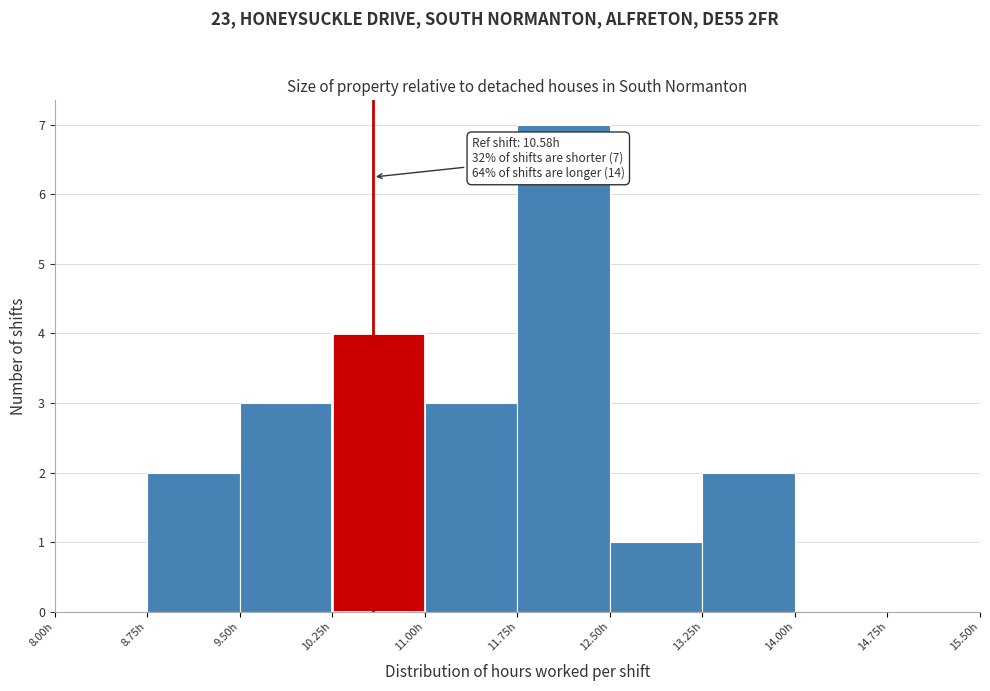

Which range on the x-axis has the tallest bar?

11.75 to 12.50